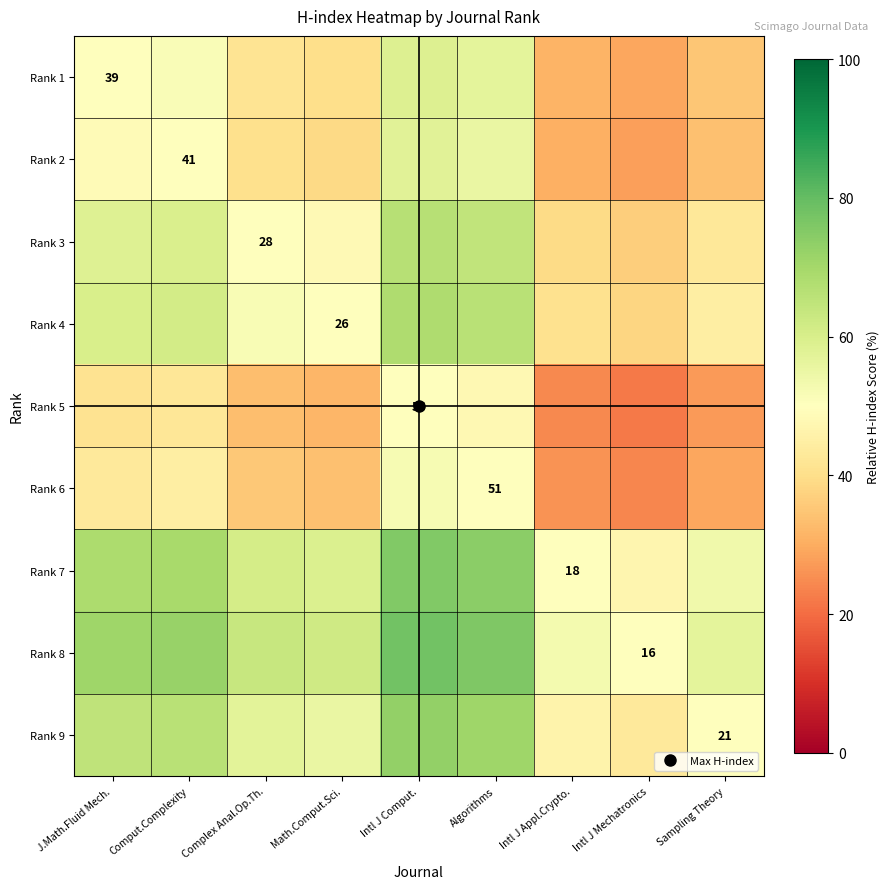

What is the difference between the maximum and minimum values in the Rank 7 series?

28.6